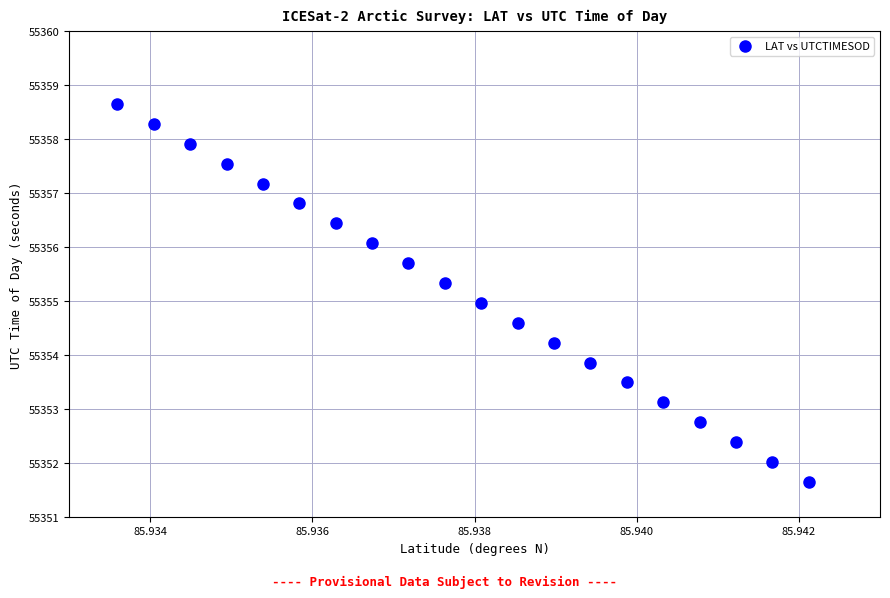

What is the range of Y values (max minus min)?

7.0